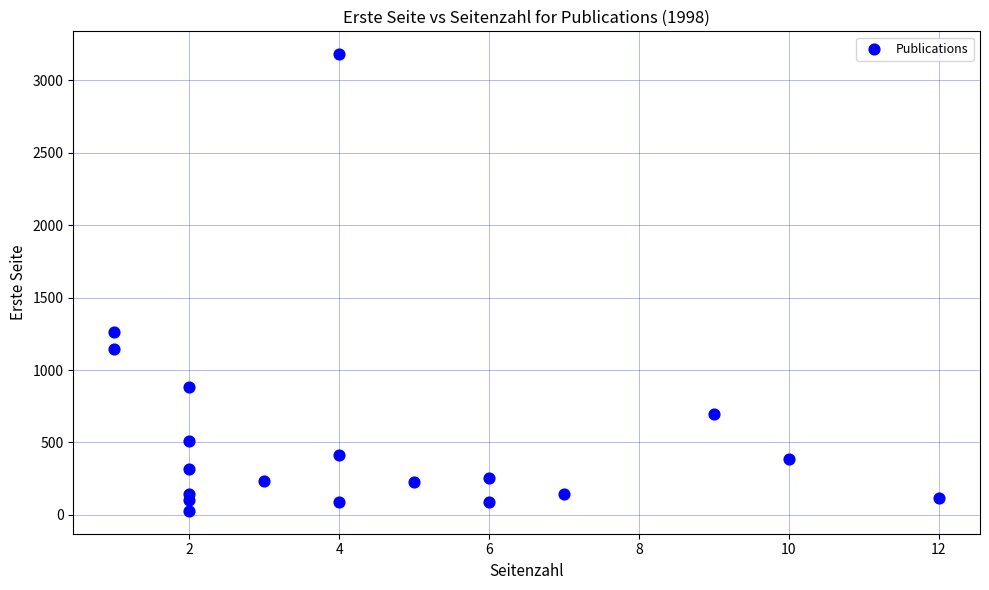

What is the range of Y values (max minus min)?

3151